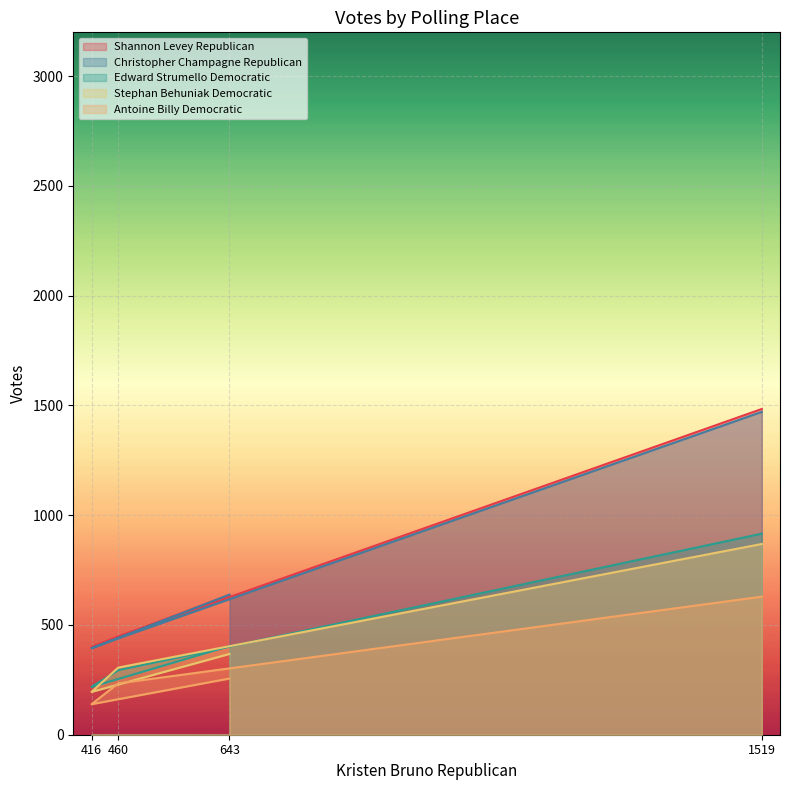

Which series has the largest total across all categories?

Shannon Levey Republican